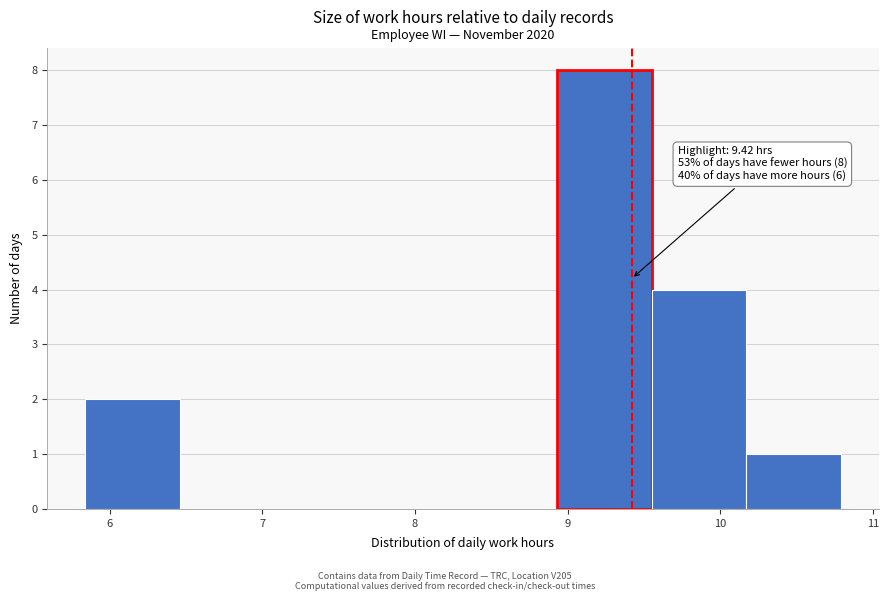

Which range on the x-axis has the tallest bar?

8.9 to 9.6